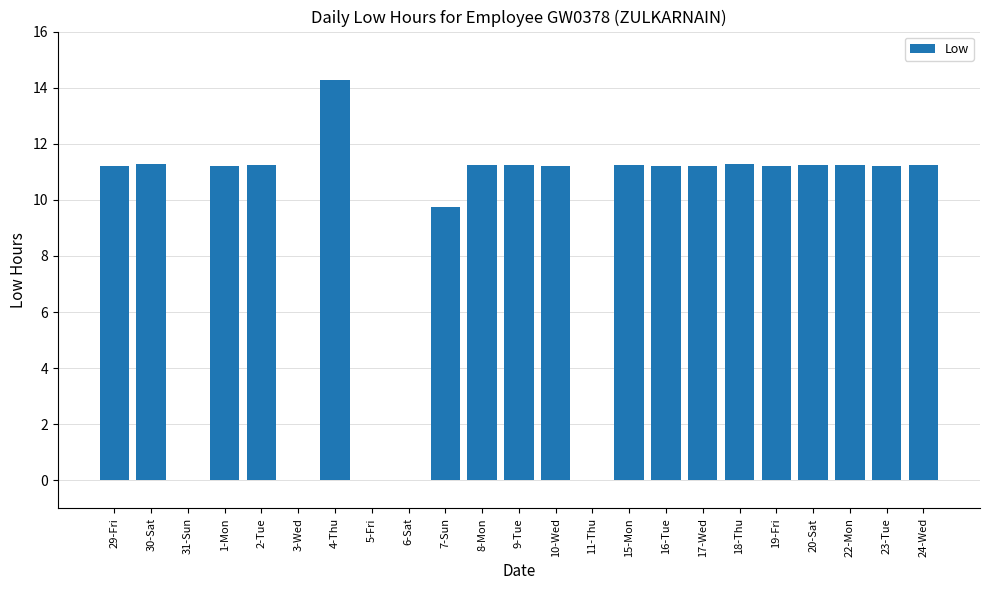

What value does the data have at 30-Sat?

11.3